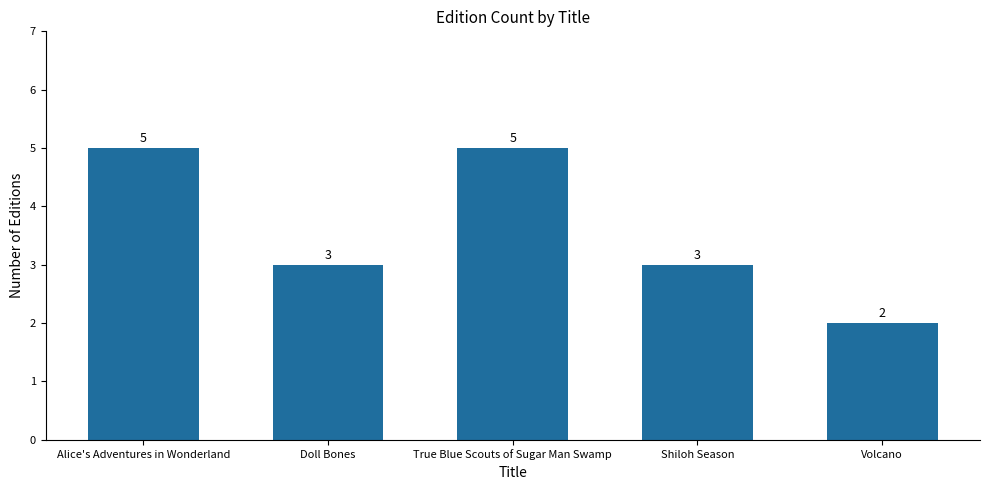

Which label corresponds to the smallest value in the chart?

Volcano